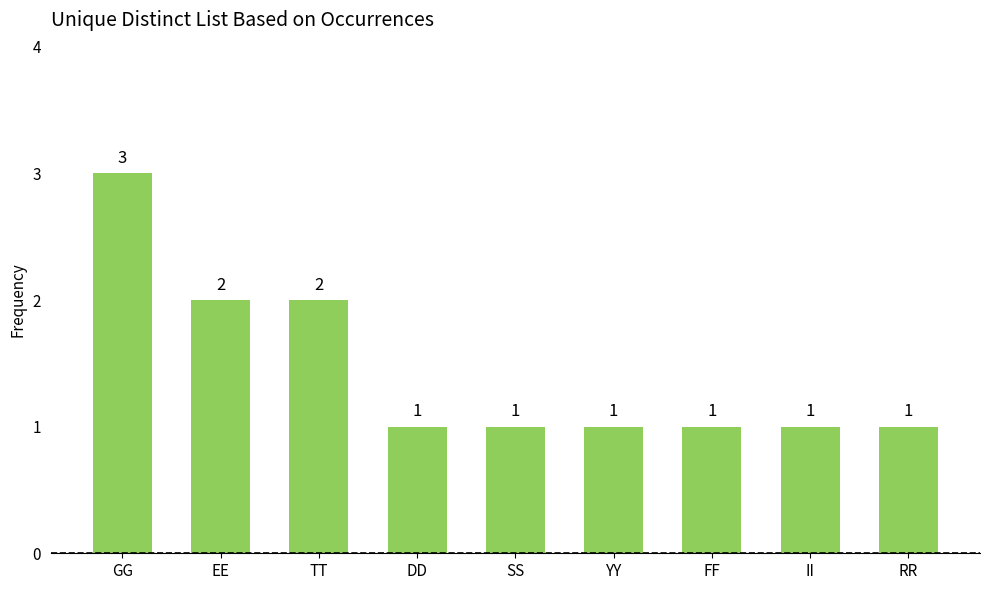

Which has a higher value, RR or EE?

EE